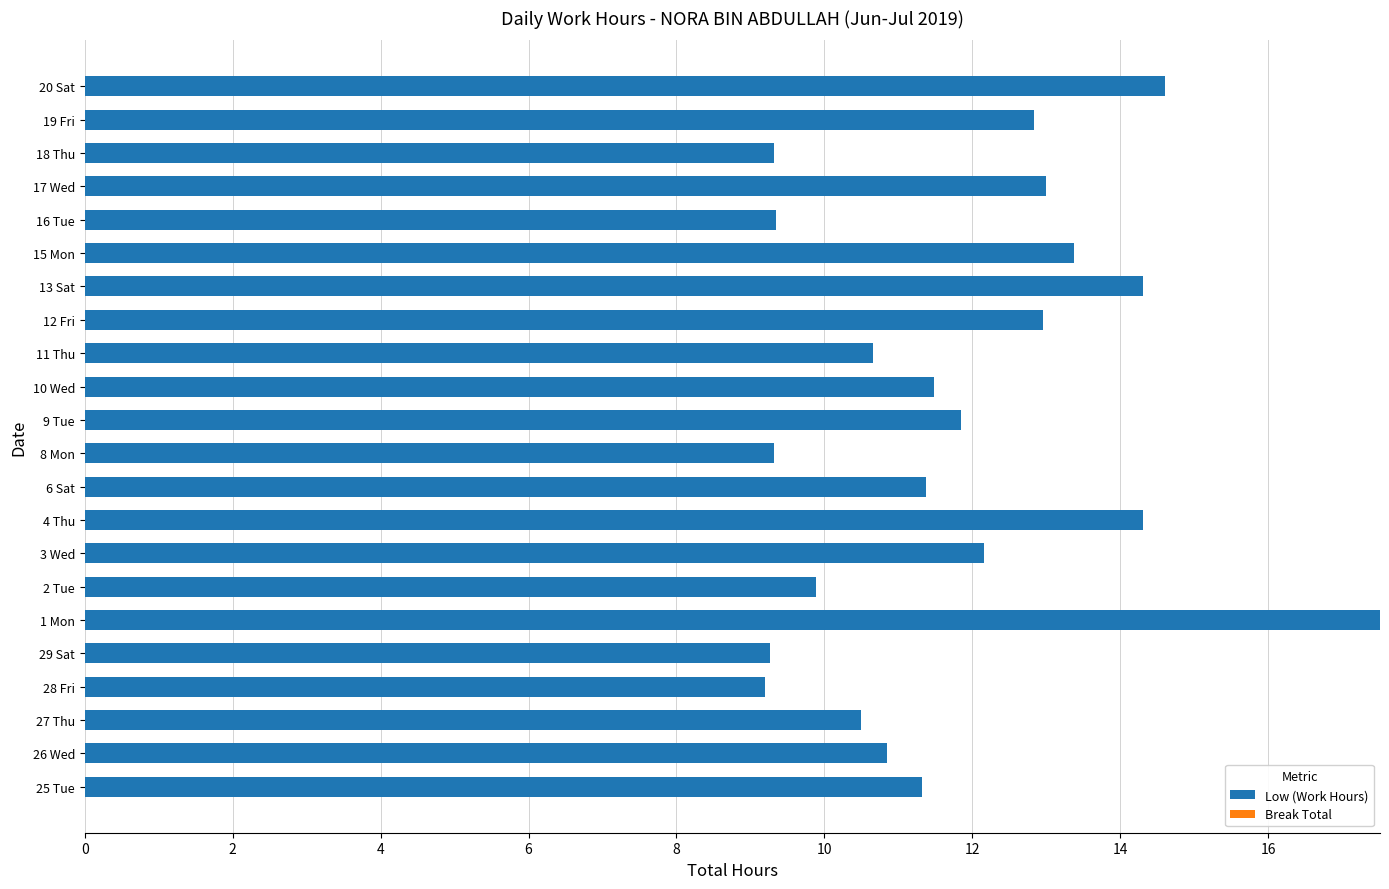

What is the maximum value shown in the chart?

17.5